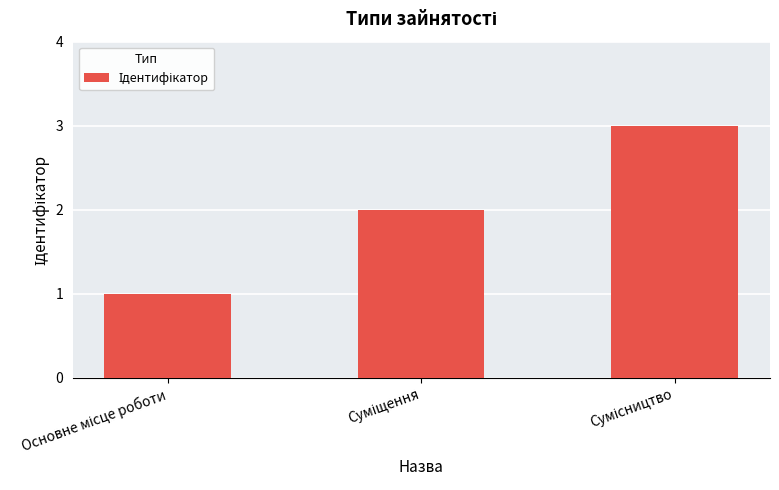

What is the maximum value shown in the chart?

3